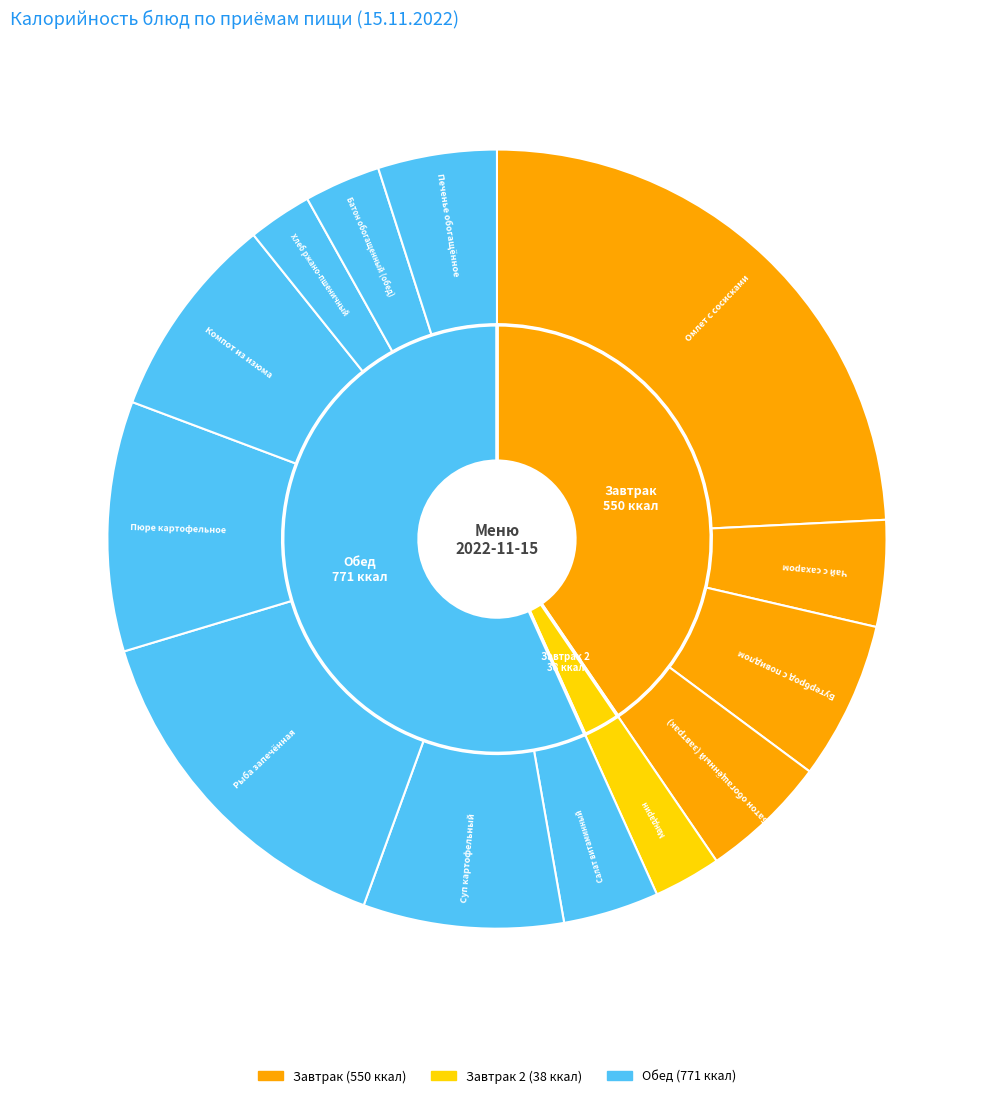

Which slice is the largest?

Омлет с сосисками